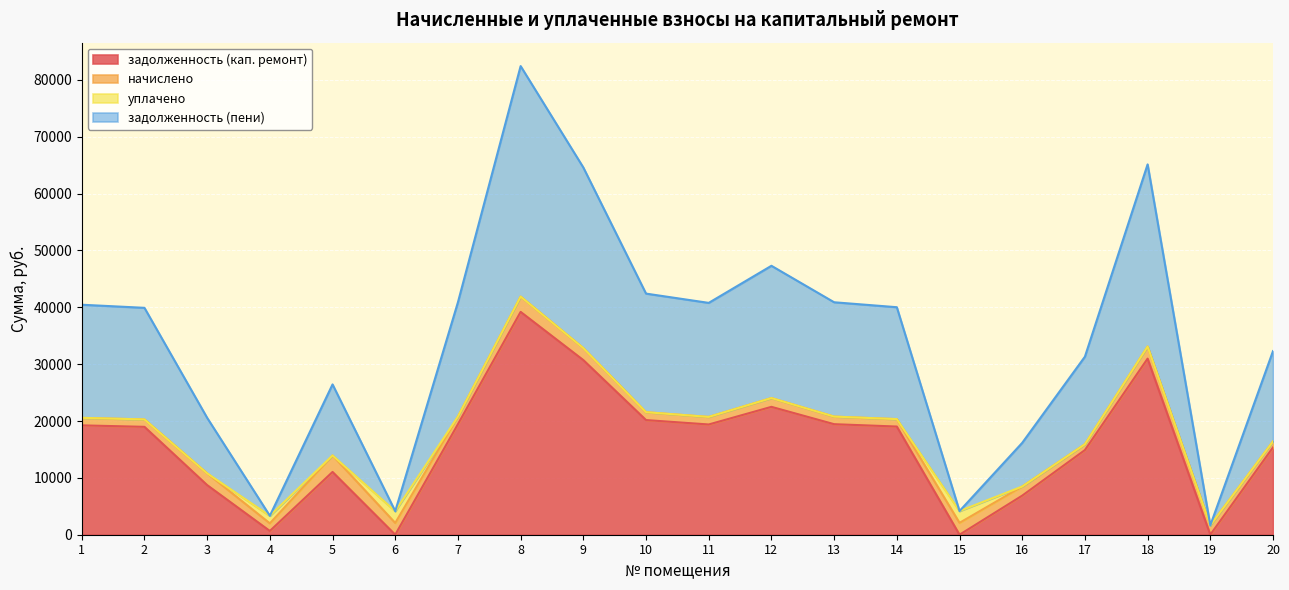

How many categories are shown in the chart?

20